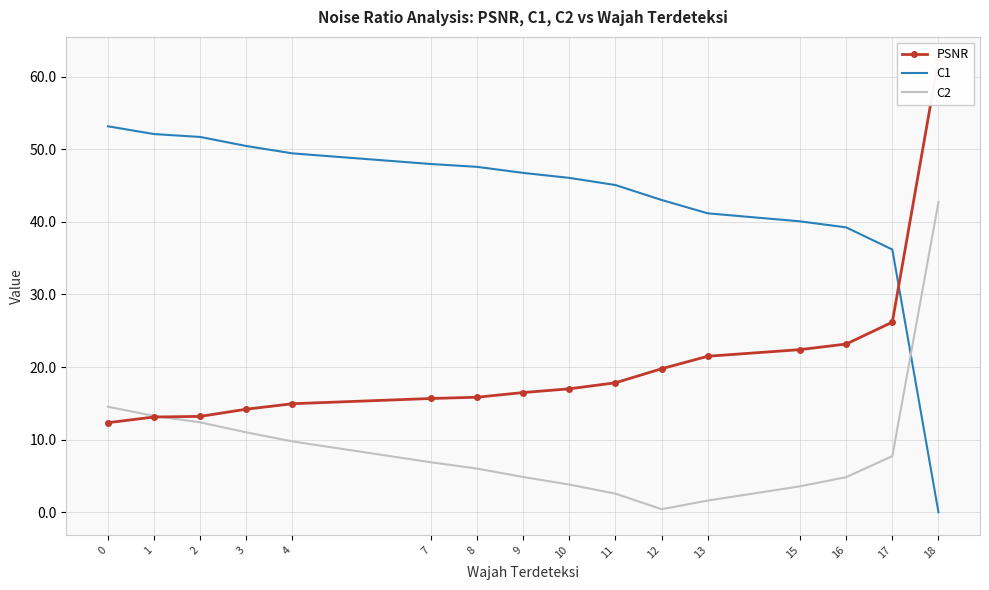

True or false: C1 has a value of 24.4 at 2.

False